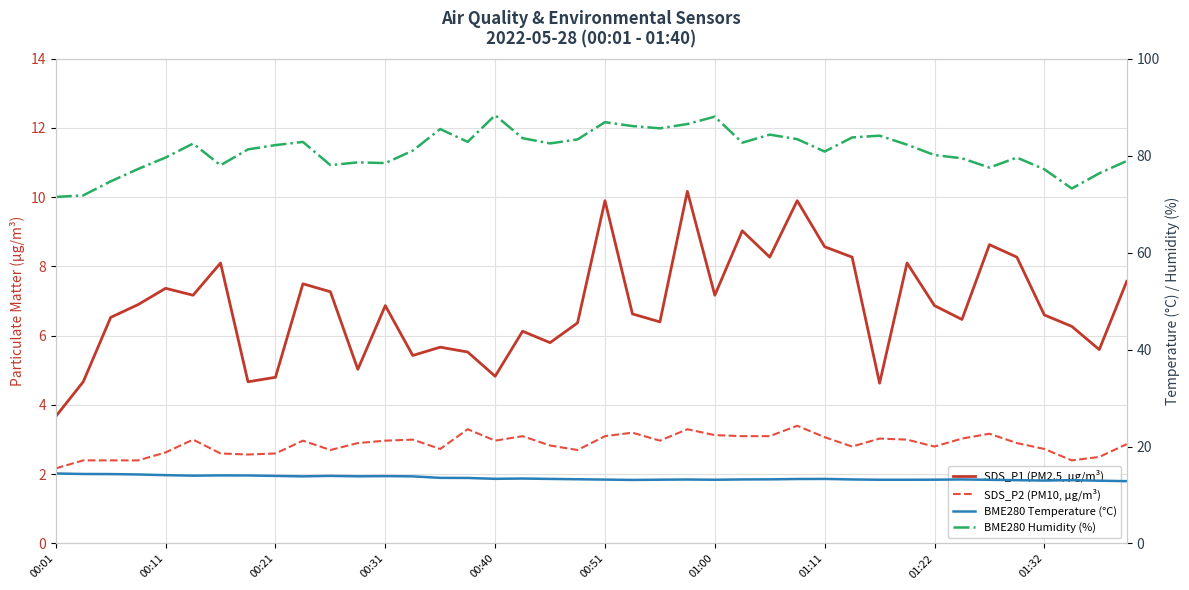

Rank the series at 38 from lowest to highest value.

SDS_P2 (PM10, µg/m³), SDS_P1 (PM2.5, µg/m³), BME280 Temperature (°C), BME280 Humidity (%)